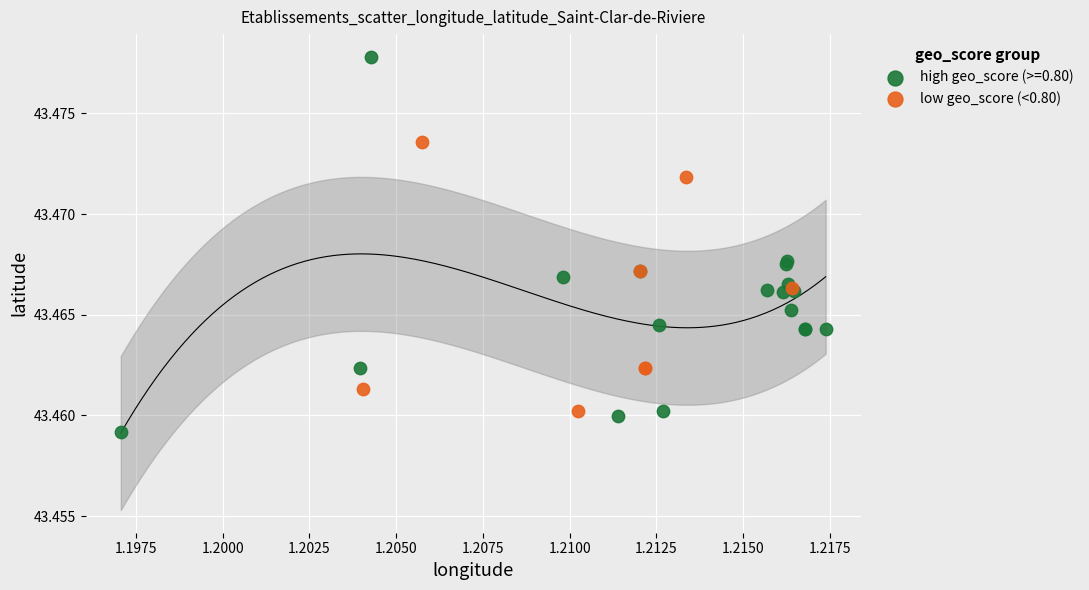

Which series reaches the minimum Y coordinate?

high geo_score (>=0.80)